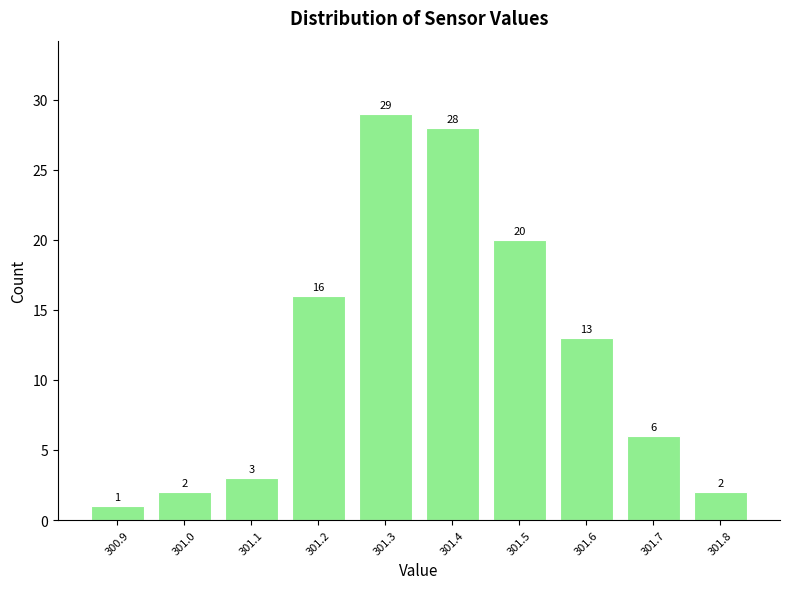

How tall is the bar that spans 300.95 to 301.05 on the x-axis?

2